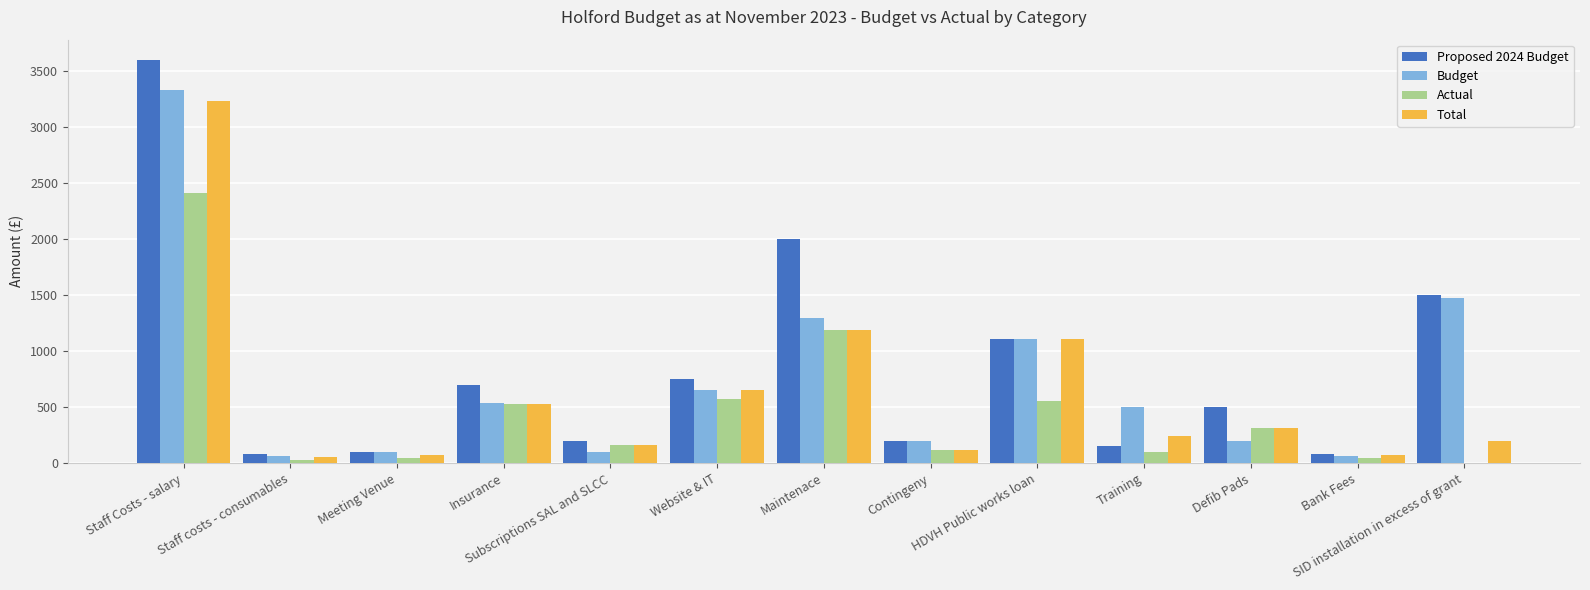

What is the highest value of the Actual series?

2408.2